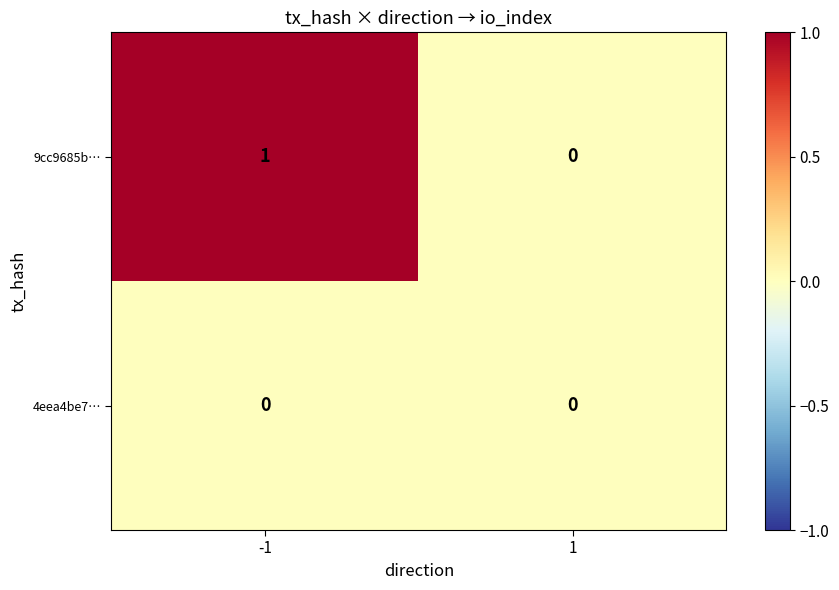

Reading left to right, extract all data points from this chart.

9cc9685b…: -1=1	1=0
4eea4be7…: -1=0	1=0